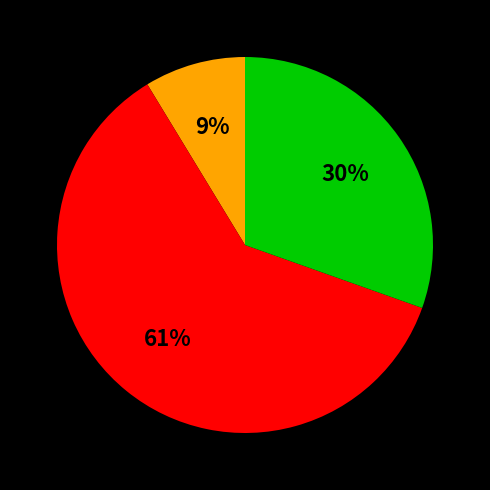

Is there any slice that represents more than half of the pie?

Yes